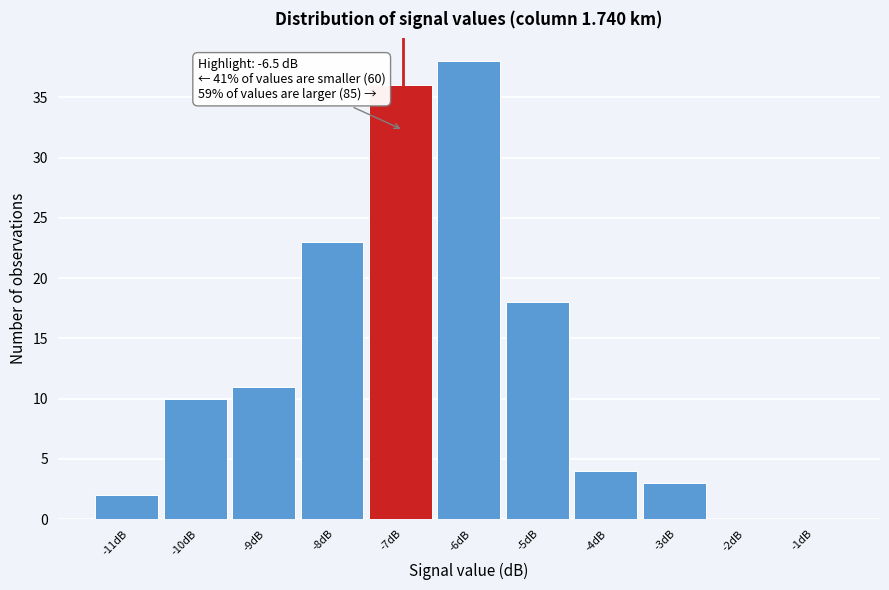

Reading right to left, what are all the values shown in this chart?

-1dB=0	-2dB=0	-3dB=3	-4dB=4	-5dB=18	-6dB=38	-7dB=36	-8dB=23	-9dB=11	-10dB=10	-11dB=2